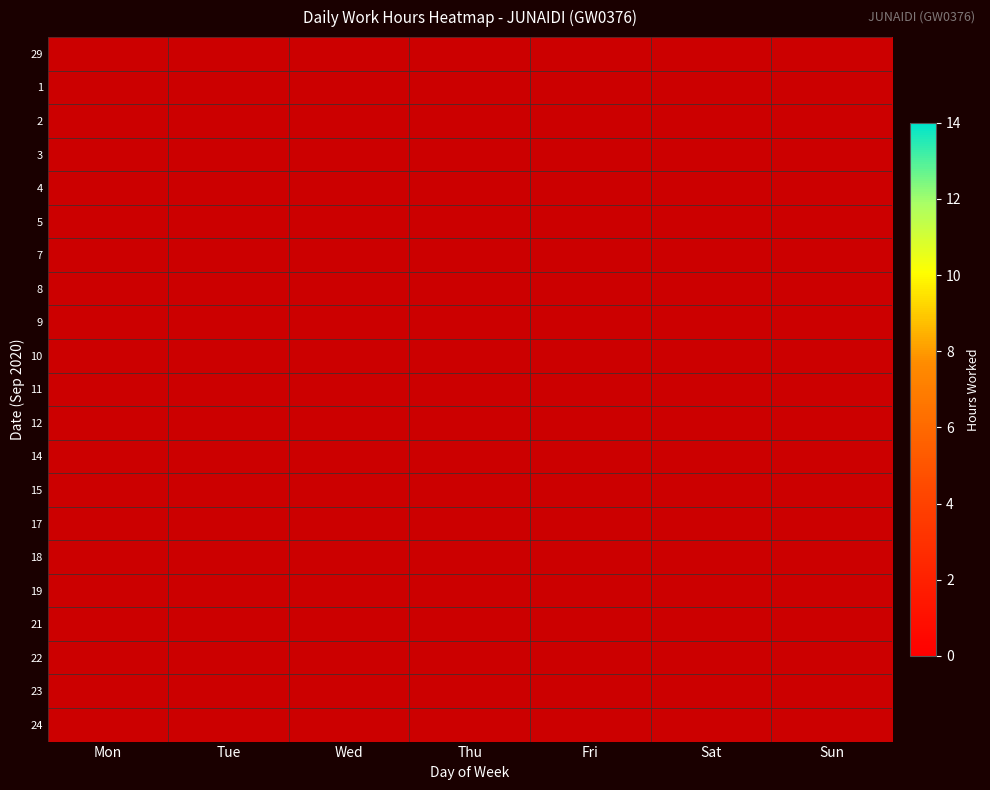

List the labels in order of 10 value, largest first.

Mon, Tue, Wed, Thu, Fri, Sat, Sun